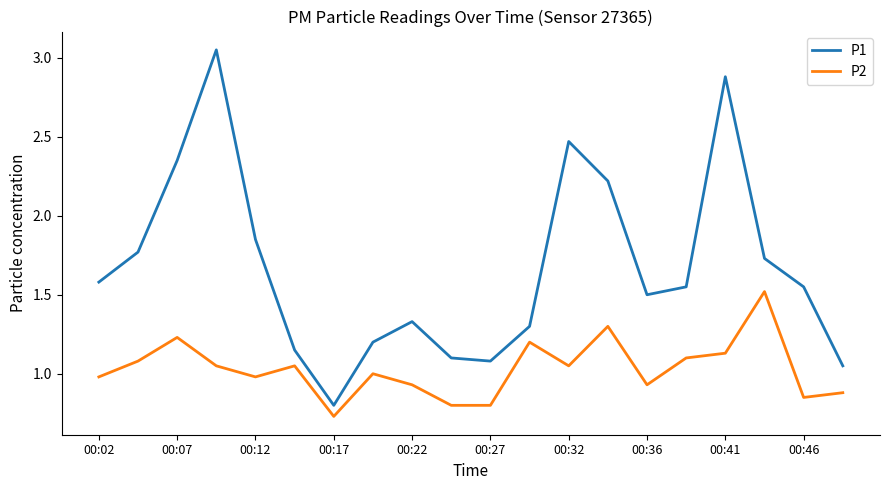

What are all the series names shown in the legend?

P1, P2